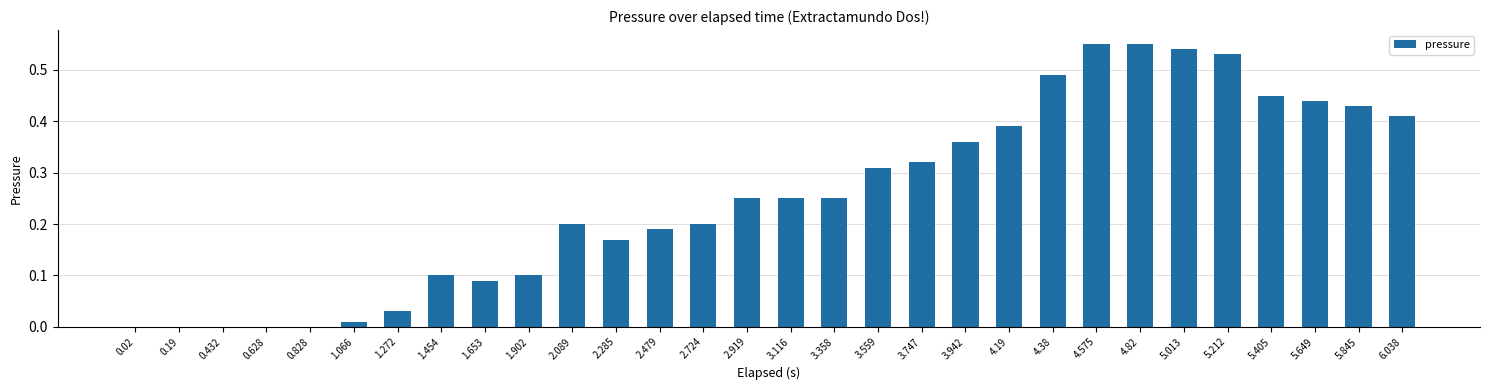

What is the change in value from 0.432 to 5.212?

+0.5